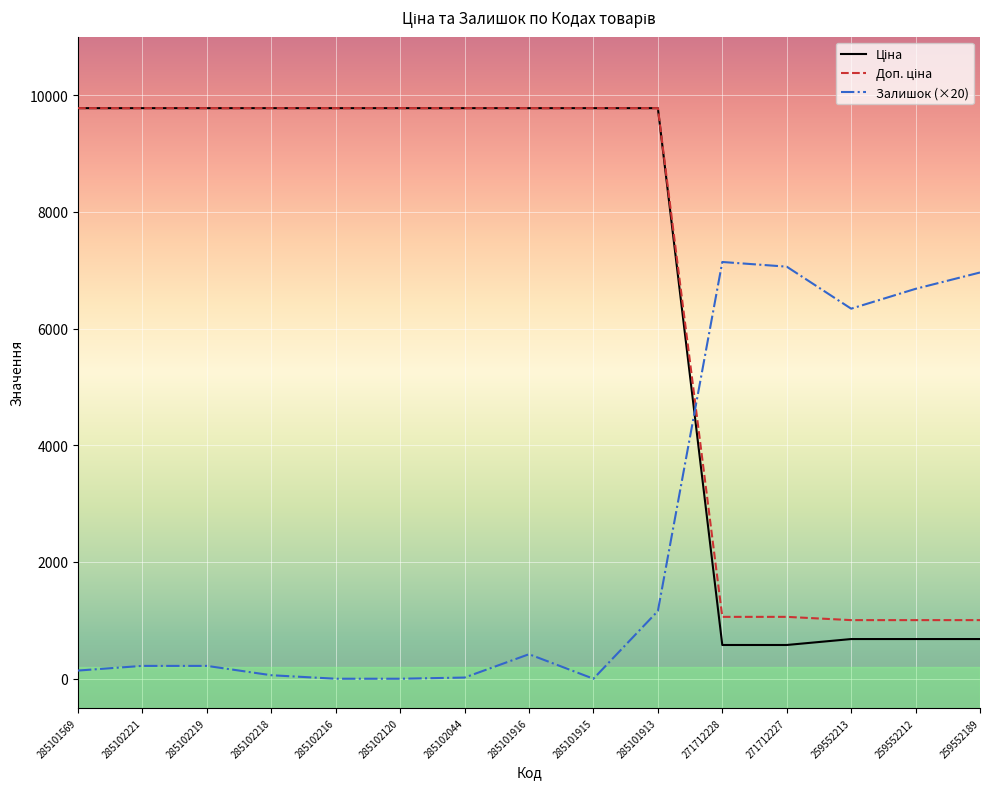

Between 271712228 and 259552212, which series saw the biggest shift?

Залишок (×20)